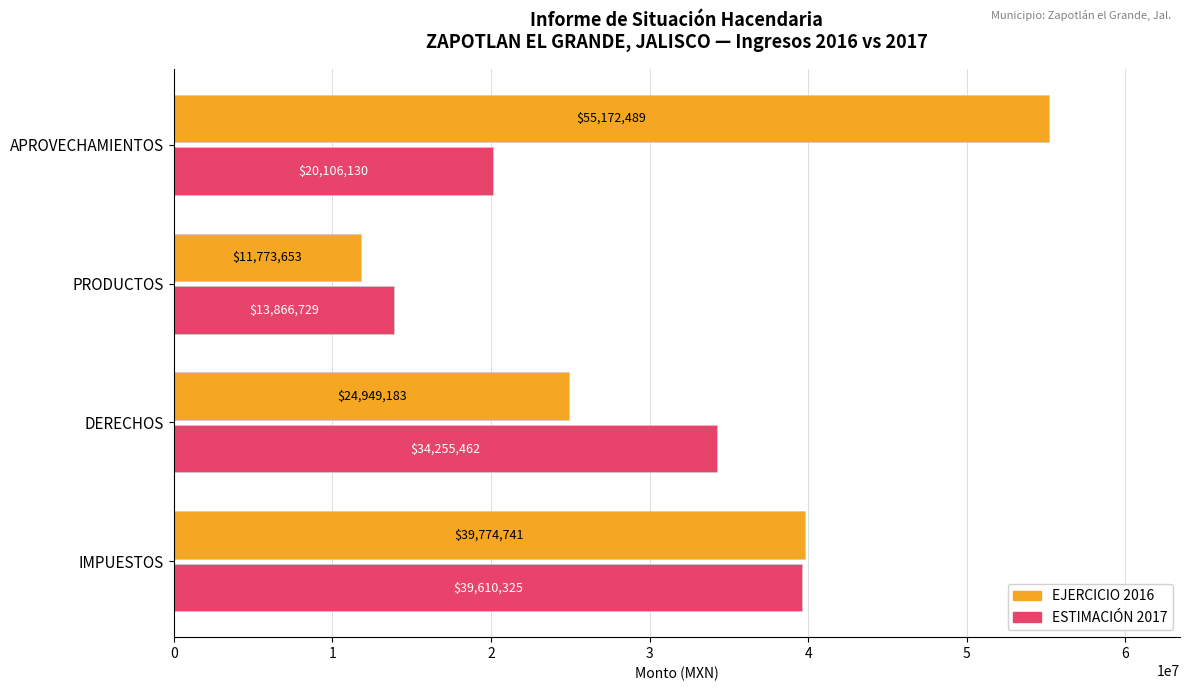

Which label corresponds to the largest value in the chart?

APROVECHAMIENTOS